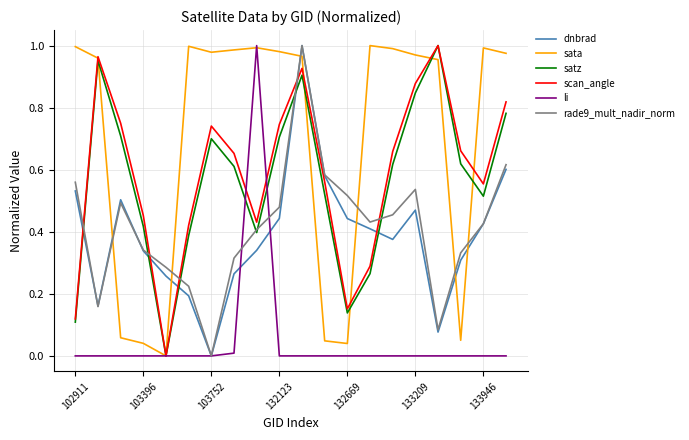

Which series has the largest total across all categories?

sata